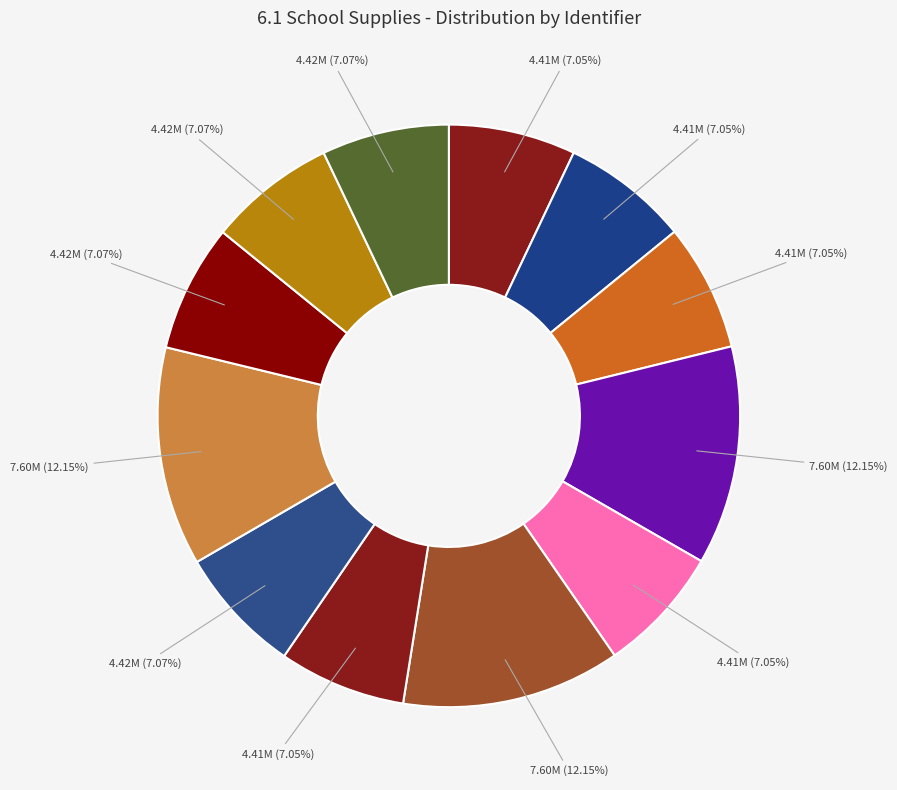

Count the number of slices in the pie.

12